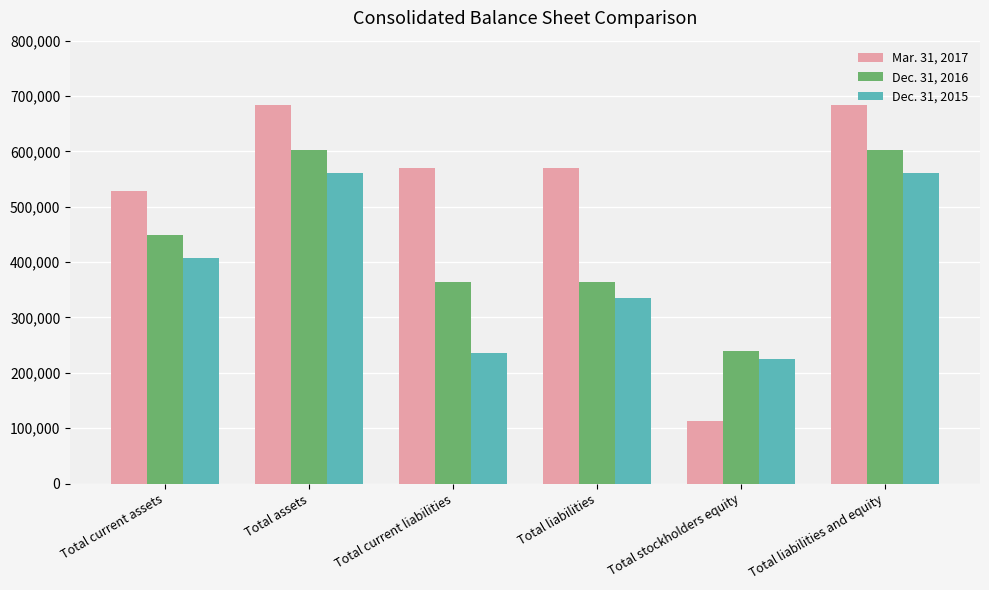

What position from the left is Total stockholders equity?

5